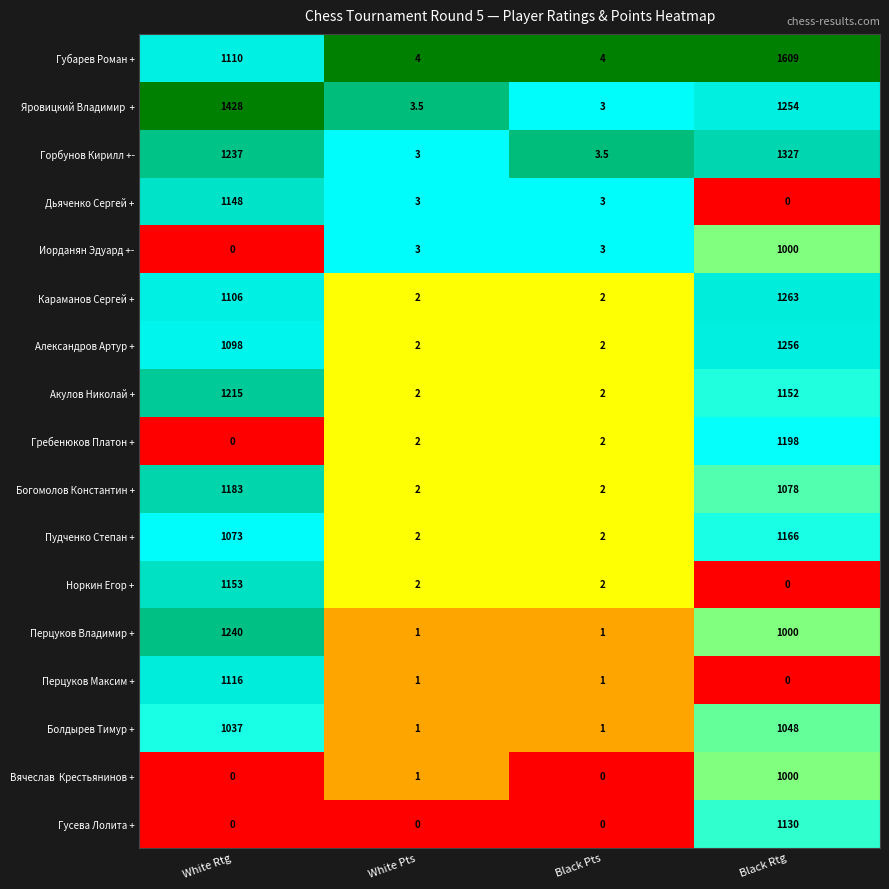

What is the difference between the highest and lowest values at White Rtg?

1428.0